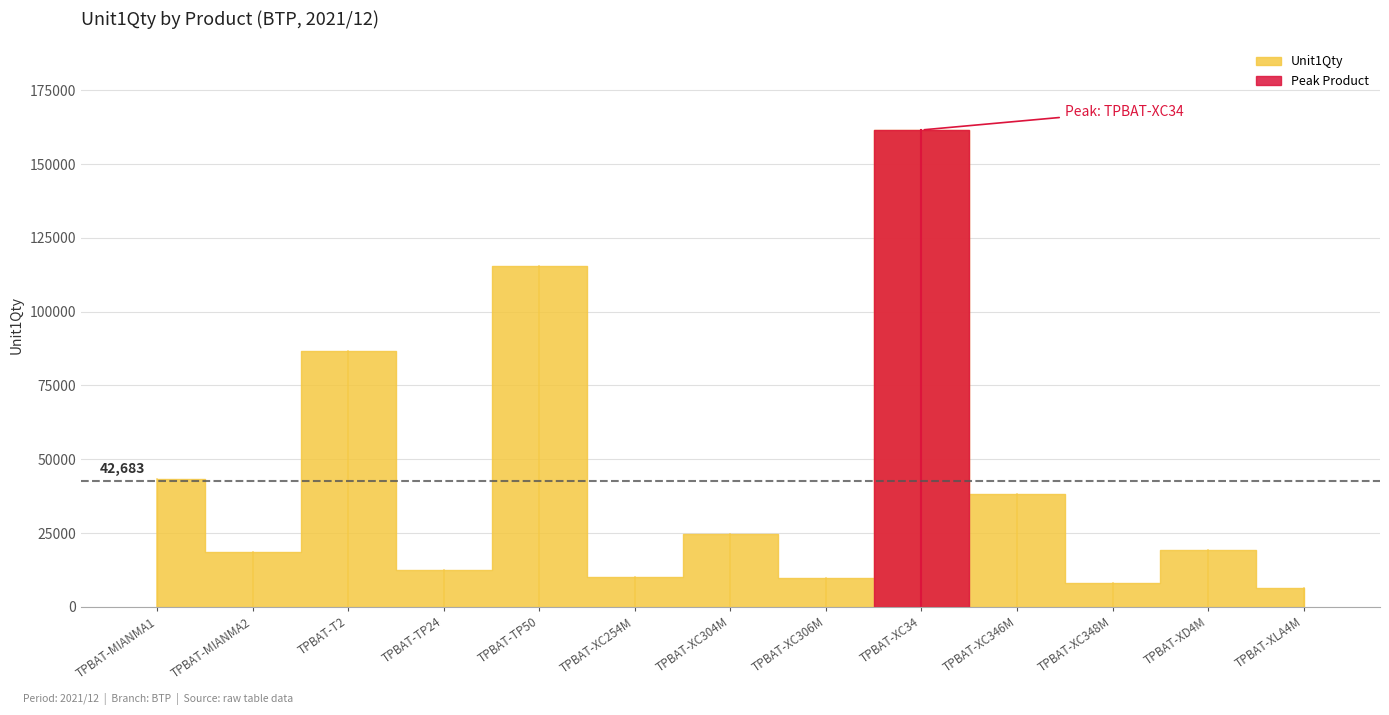

Reading left to right, list all the values displayed in this chart.

43200.0	18500.0	86680.0	12480.0	115432.2	10250.0	24600.0	9900.0	161534.0	38301.0	8160.0	19380.0	6460.0